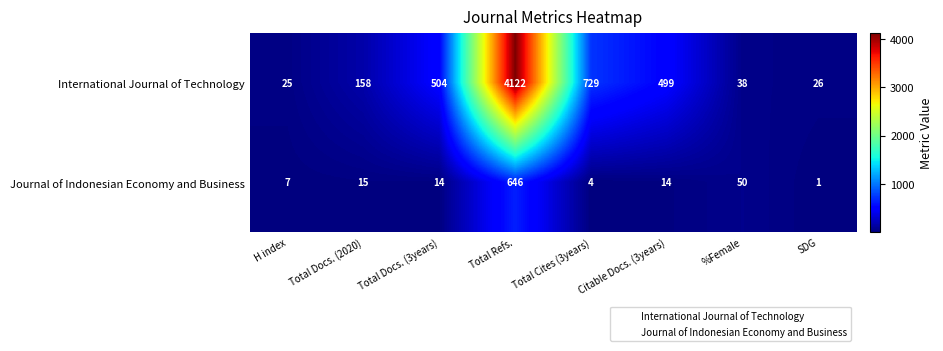

The Journal of Indonesian Economy and Business series shows 7 at Citable Docs. (3years). True or false?

False